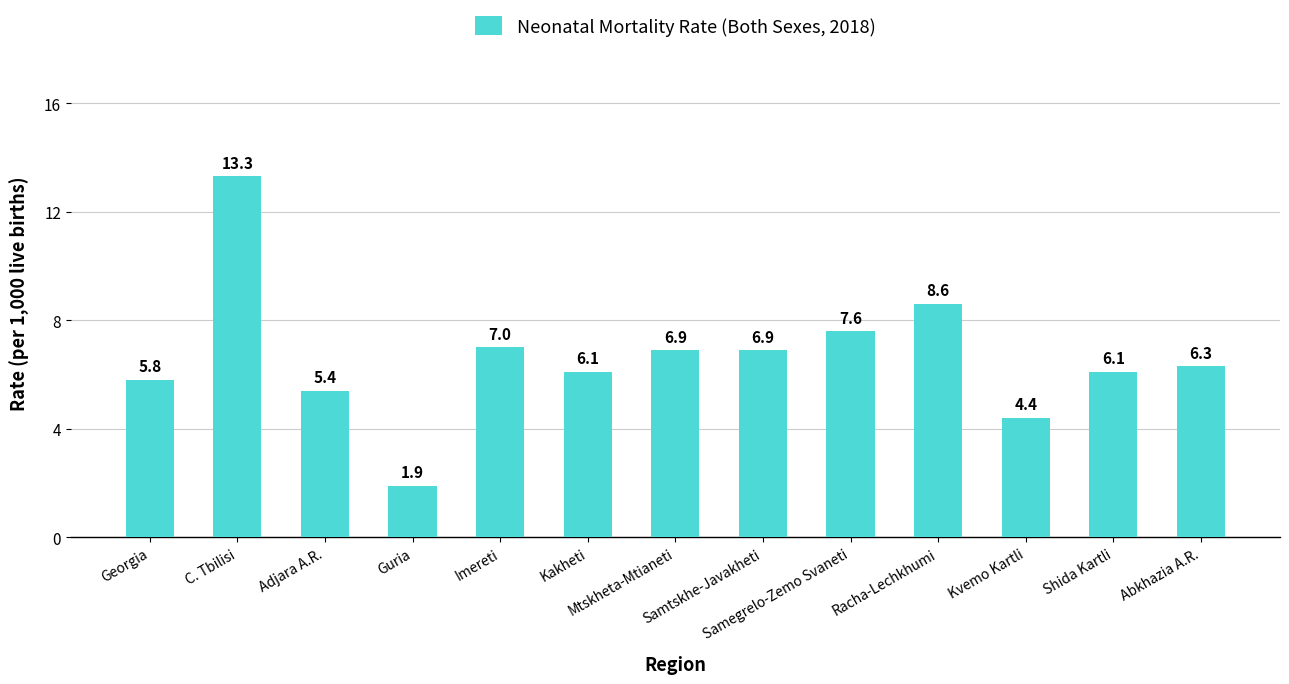

What is the average value?

6.6